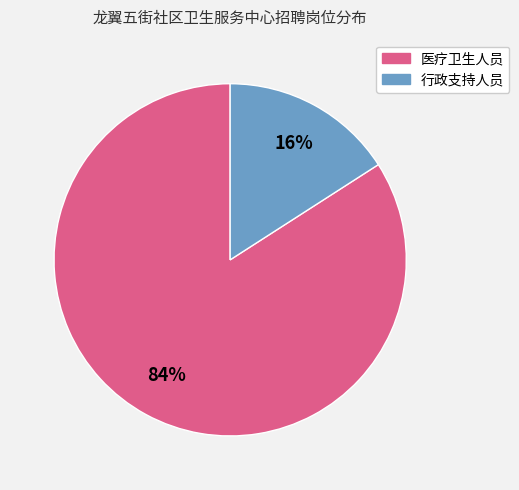

How many slices are in this pie chart?

2